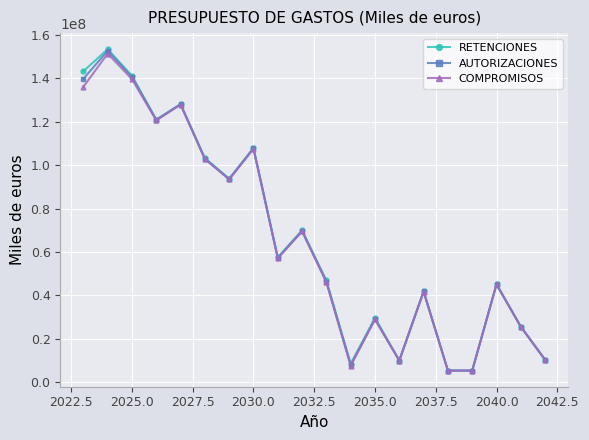

What is the value of the AUTORIZACIONES point at the 4th from the left?

120855457